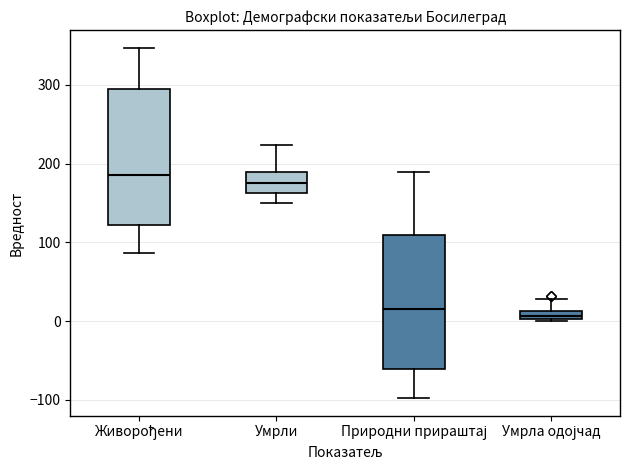

Where is the lower edge of the box for Живорођени on the y-axis? The values are not printed on the chart, so give them approximately, as read against the axis.

120